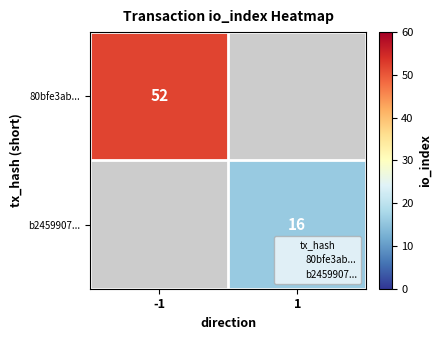

Between 1 and -1, which is larger?

-1